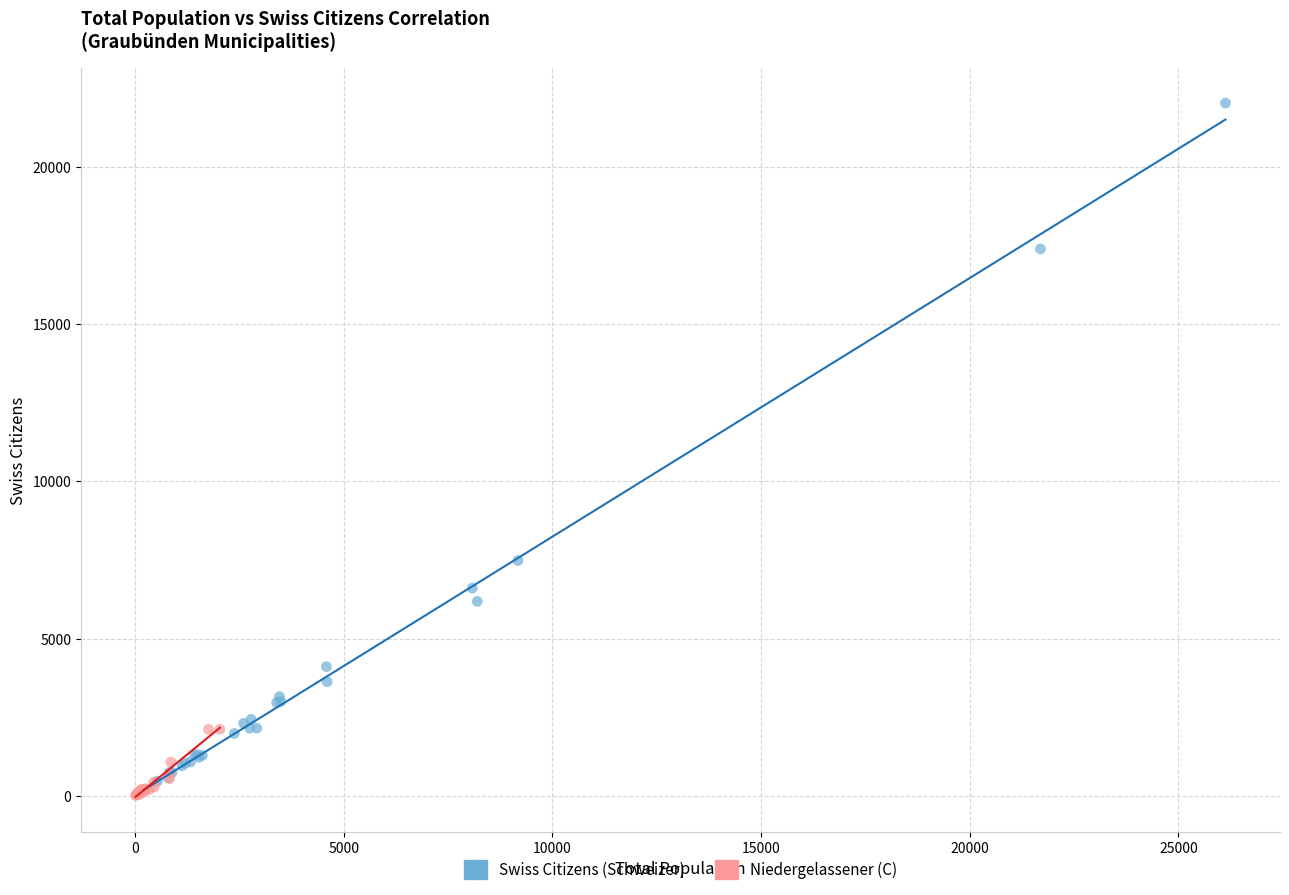

Which series reaches the maximum Y coordinate?

Swiss Citizens (Schweizer)